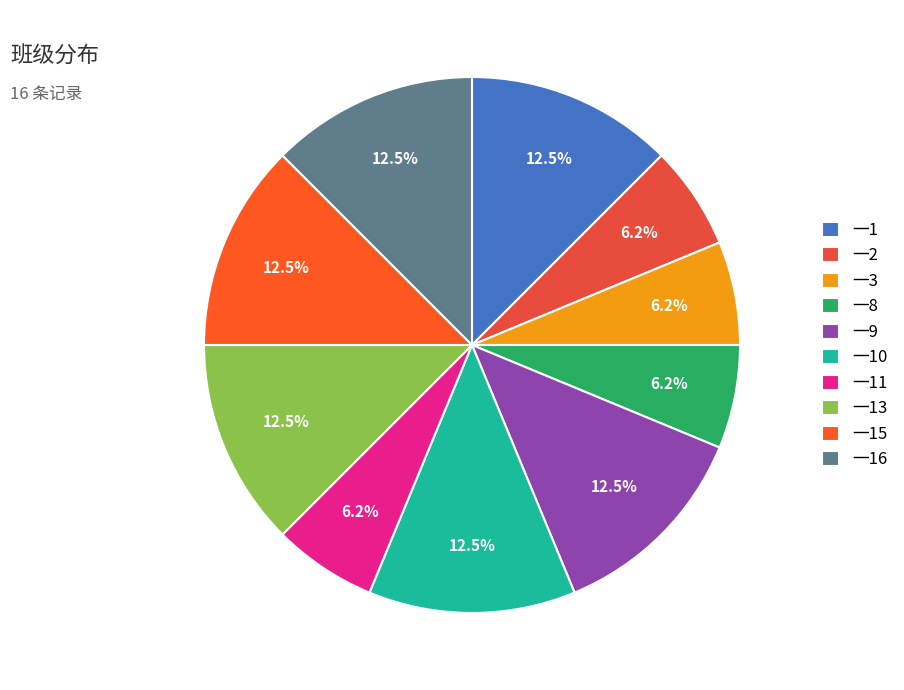

To the nearest percent, what is the average slice percentage?

10%